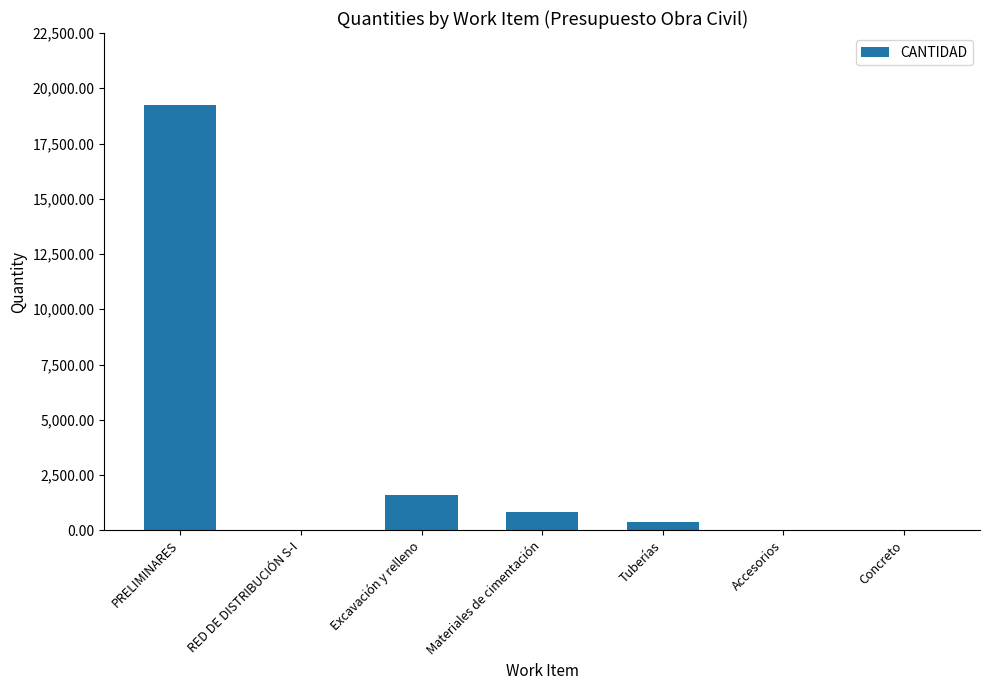

Where is the data nearest to the value 9631?

Excavación y relleno